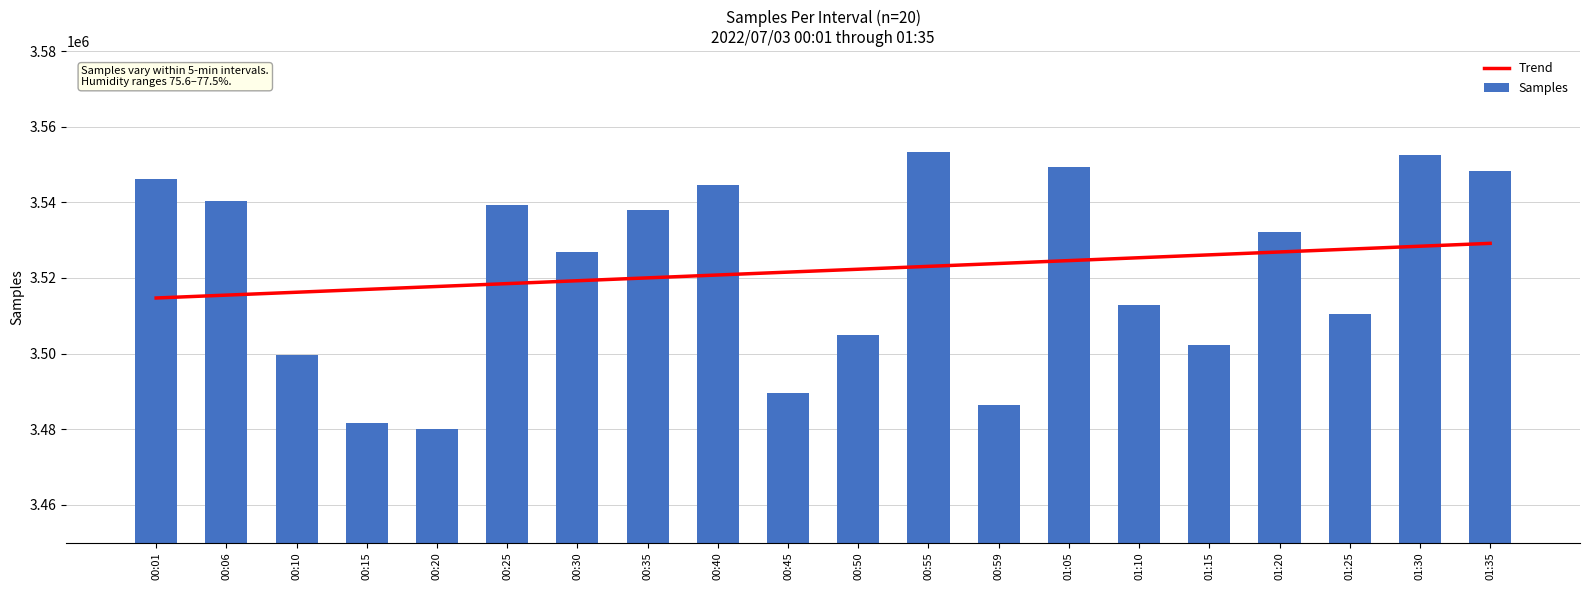

At which category does the chart reach its peak across all series?

00:55